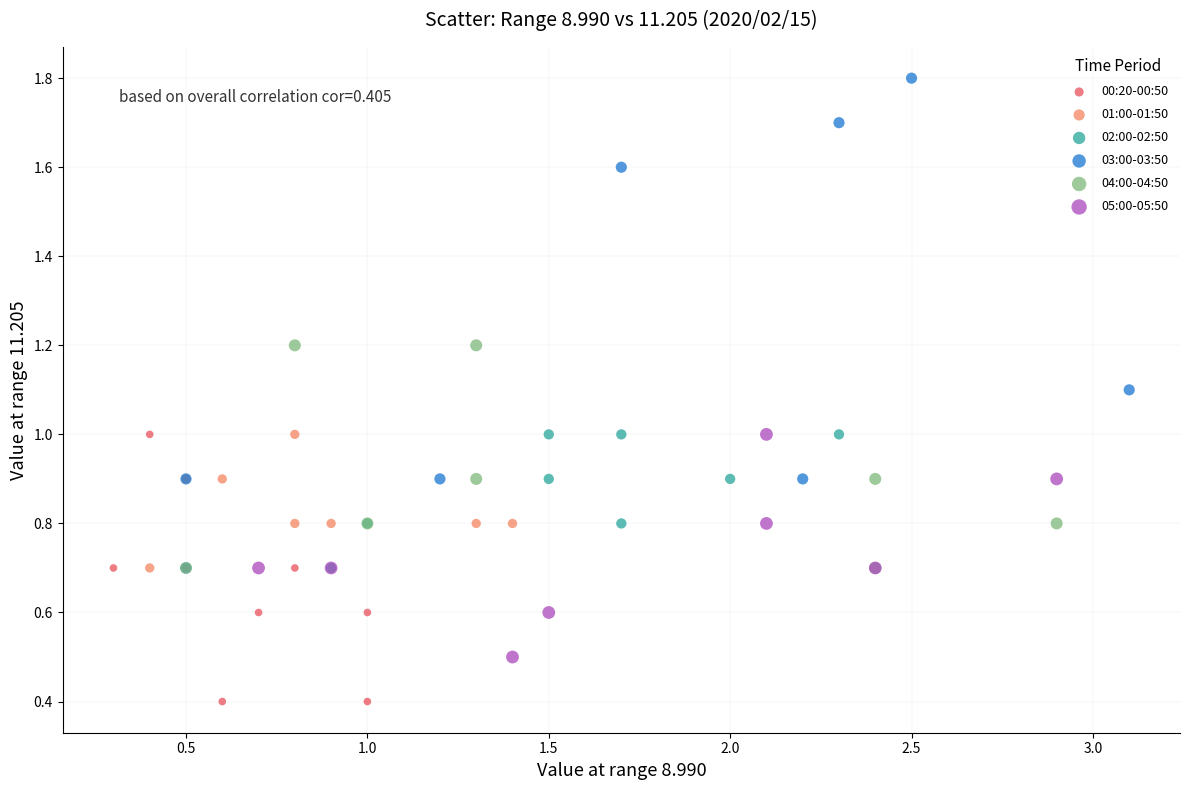

Which series reaches the minimum Y coordinate?

00:20-00:50